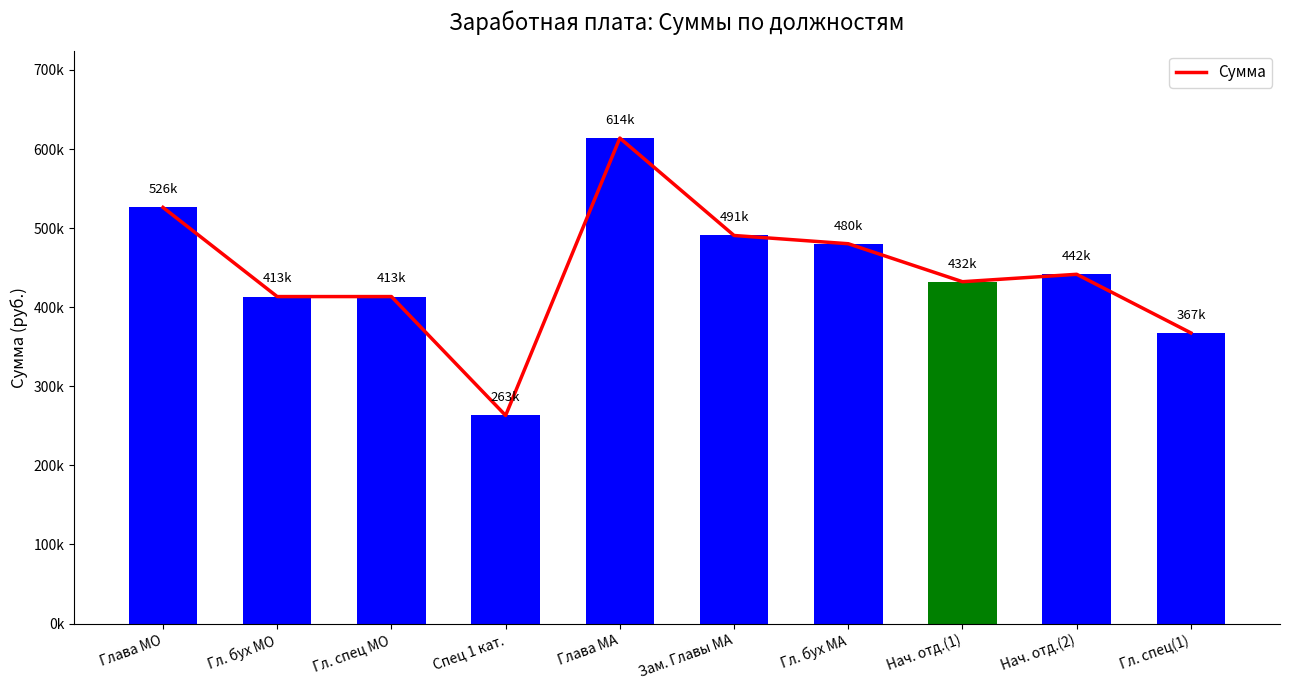

What is the sum of the values at Гл. спец(1) and Спец 1 кат.?

630576